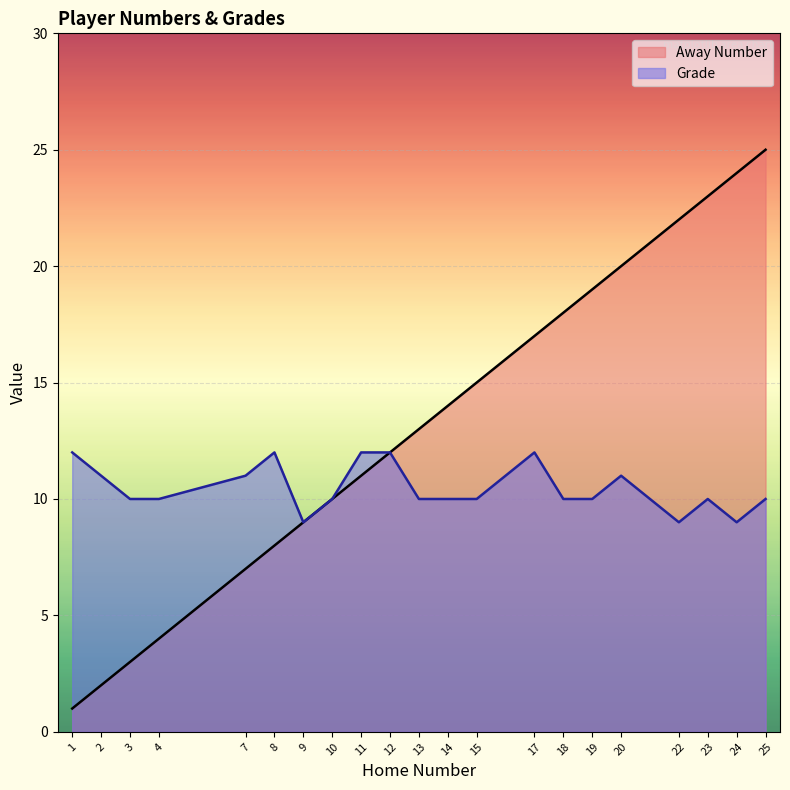

At which category is the sum across all series the highest?

25